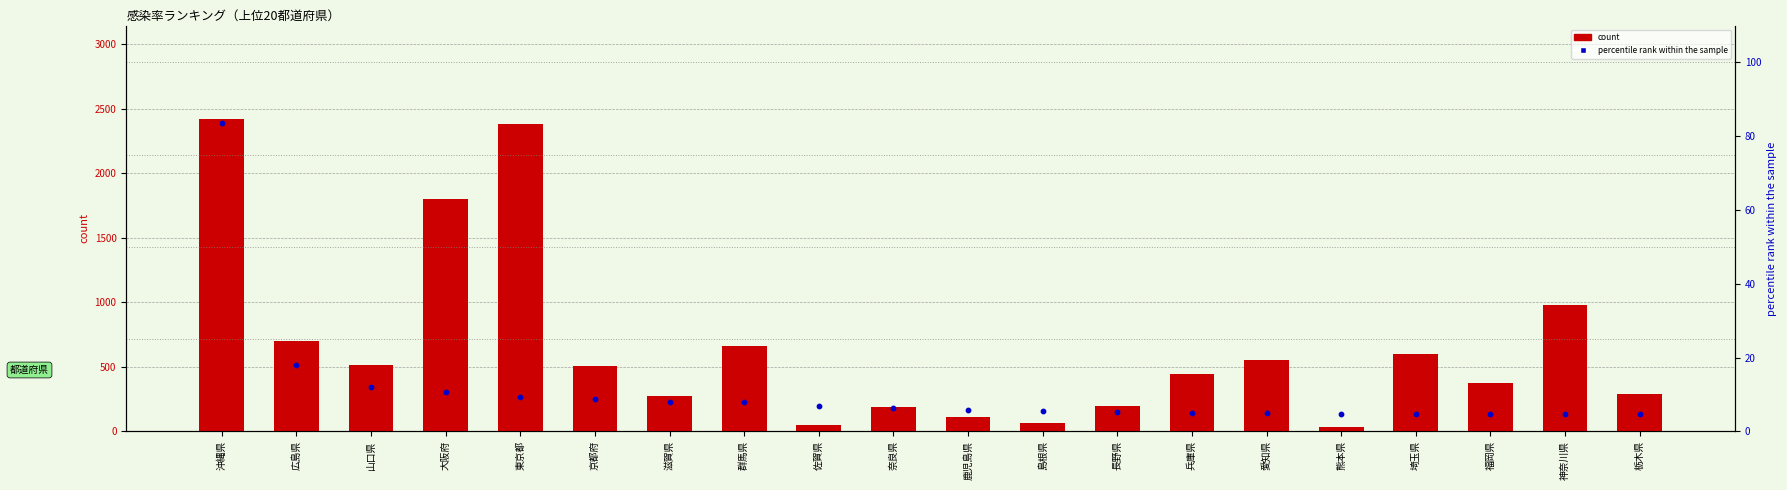

Which series has the widest spread of Y values?

count